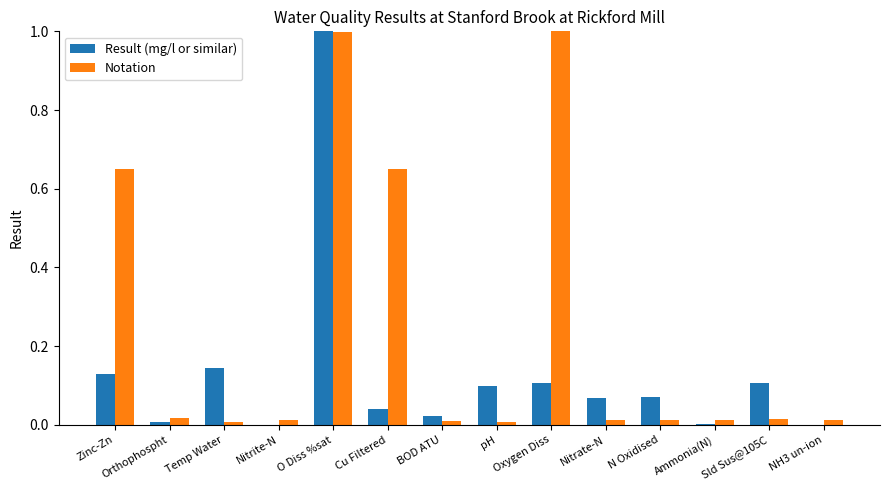

Is it true that Notation equals 1.0 at Zinc-Zn?

False